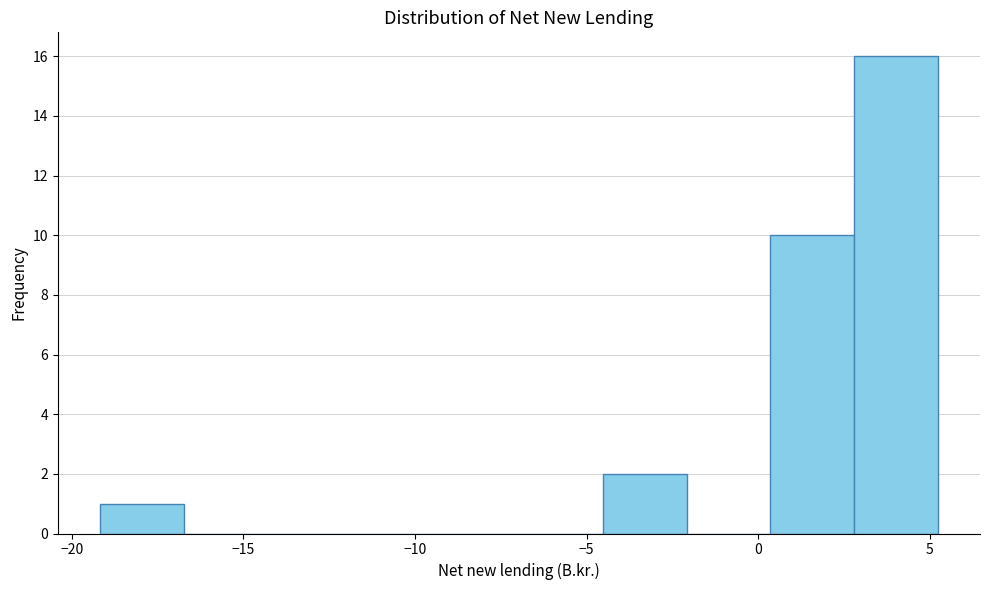

Over which range of the x-axis is the bar tallest?

3.0 to 5.0